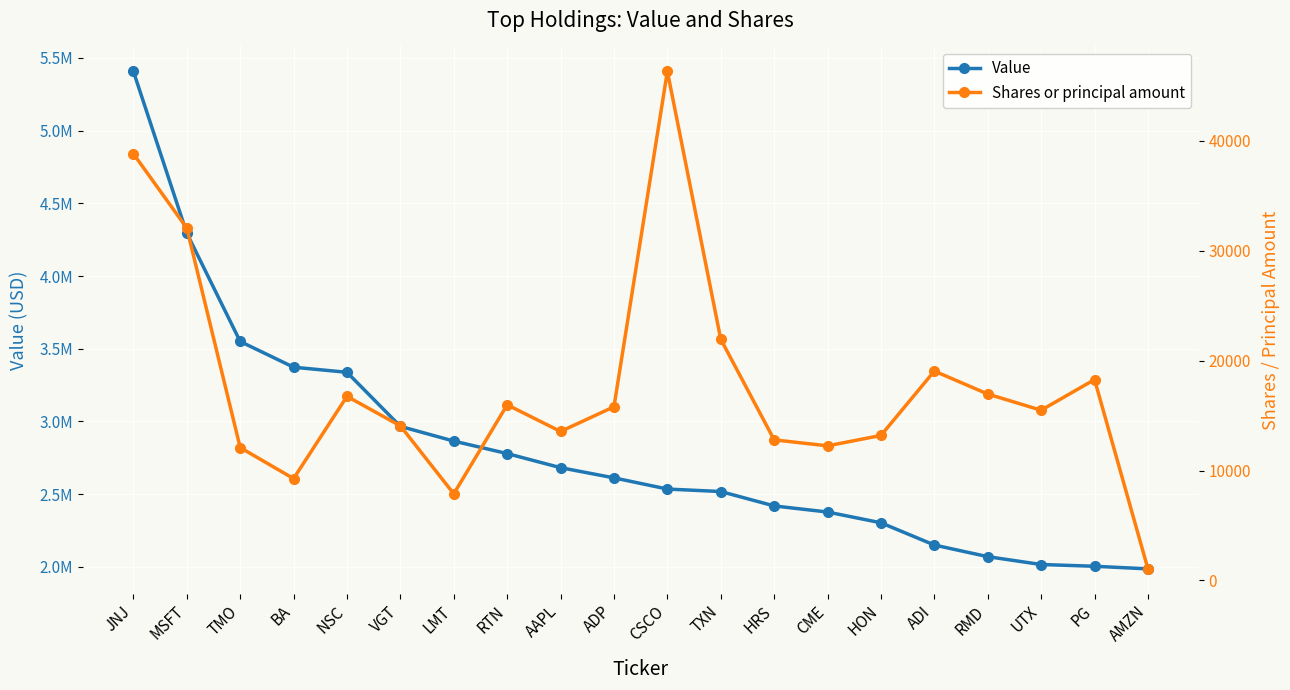

True or false: Value and Shares or principal amount cross at least once.

False